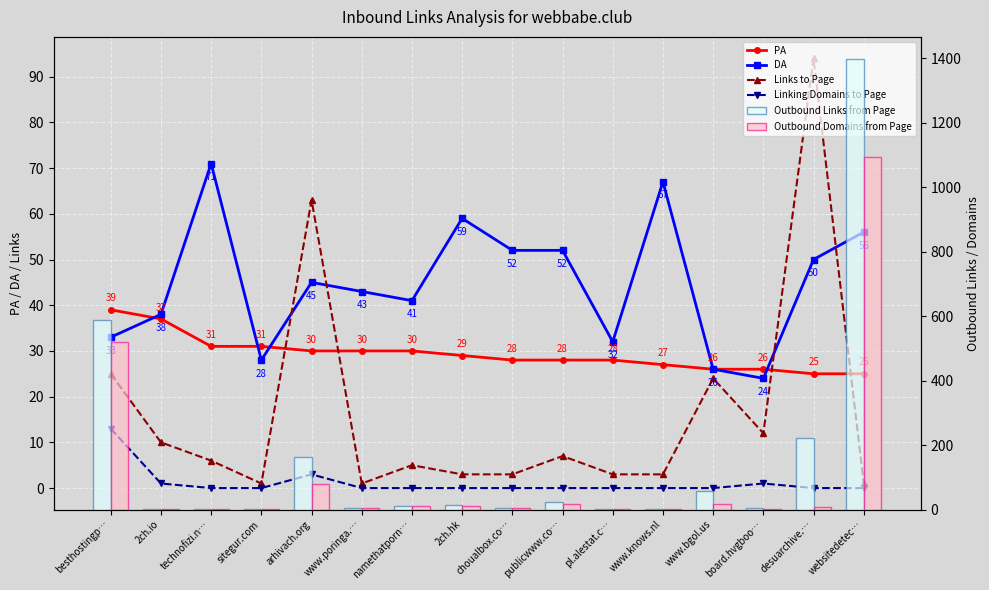

List the labels in order of Outbound Links from Page value, largest first.

websitedetec…, besthostingp…, desuarchive.…, arhivach.org, www.bgol.us, publicwww.co…, 2ch.hk, namethatporn…, www.poringa.…, choualbox.co…, board.hvgboo…, 2ch.io, pl.alestat.c…, www.knows.nl, technofizi.n…, sitegur.com